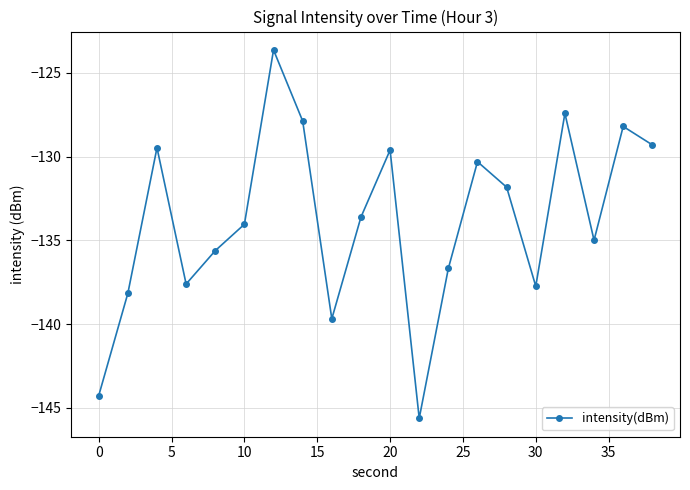

Reading left to right, list all the values displayed in this chart.

-144.3	-138.2	-129.5	-137.6	-135.6	-134.0	-123.6	-127.9	-139.7	-133.6	-129.6	-145.6	-136.7	-130.3	-131.8	-137.7	-127.4	-135.0	-128.2	-129.3